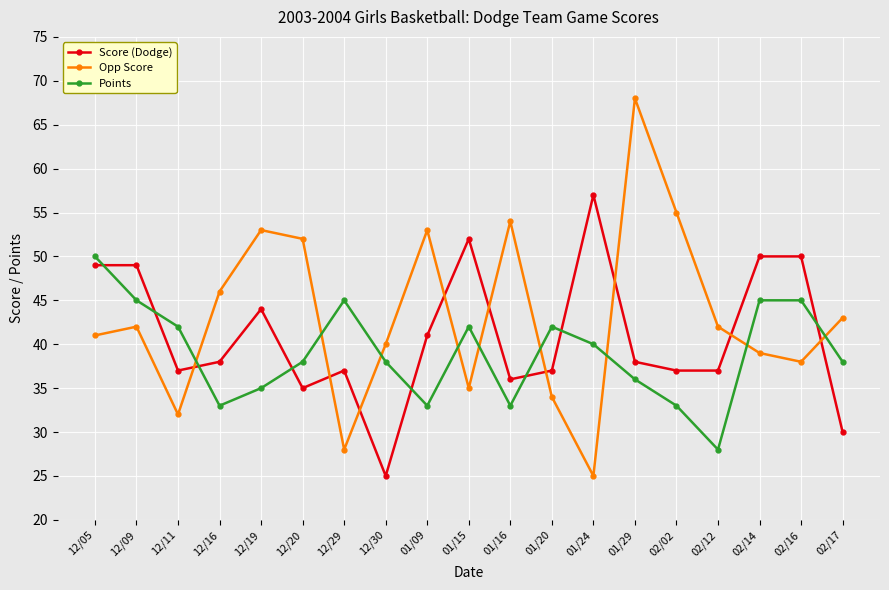

Reading left to right, extract all data points from this chart.

Score (Dodge): 49	49	37	38	44	35	37	25	41	52	36	37	57	38	37	37	50	50	30
Opp Score: 41	42	32	46	53	52	28	40	53	35	54	34	25	68	55	42	39	38	43
Points: 50	45	42	33	35	38	45	38	33	42	33	42	40	36	33	28	45	45	38